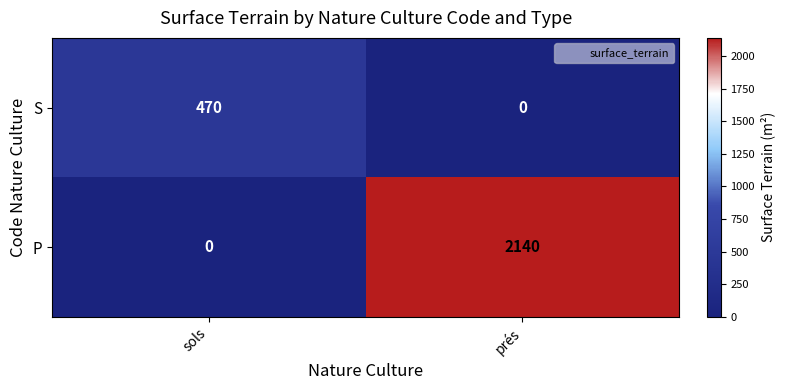

Which series has the largest range (max minus min)?

P